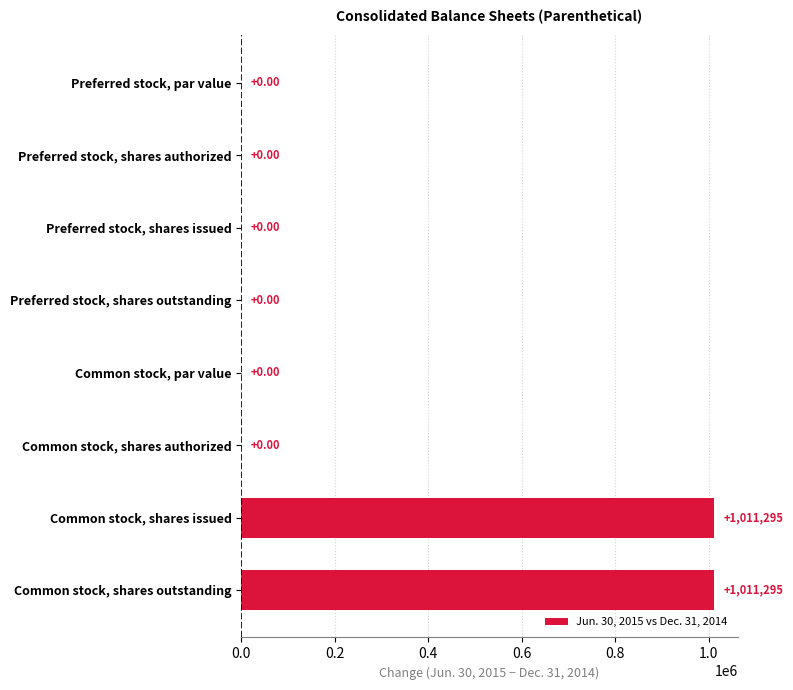

What is the sum of the values at Common stock, shares outstanding and Preferred stock, shares authorized?

1011295